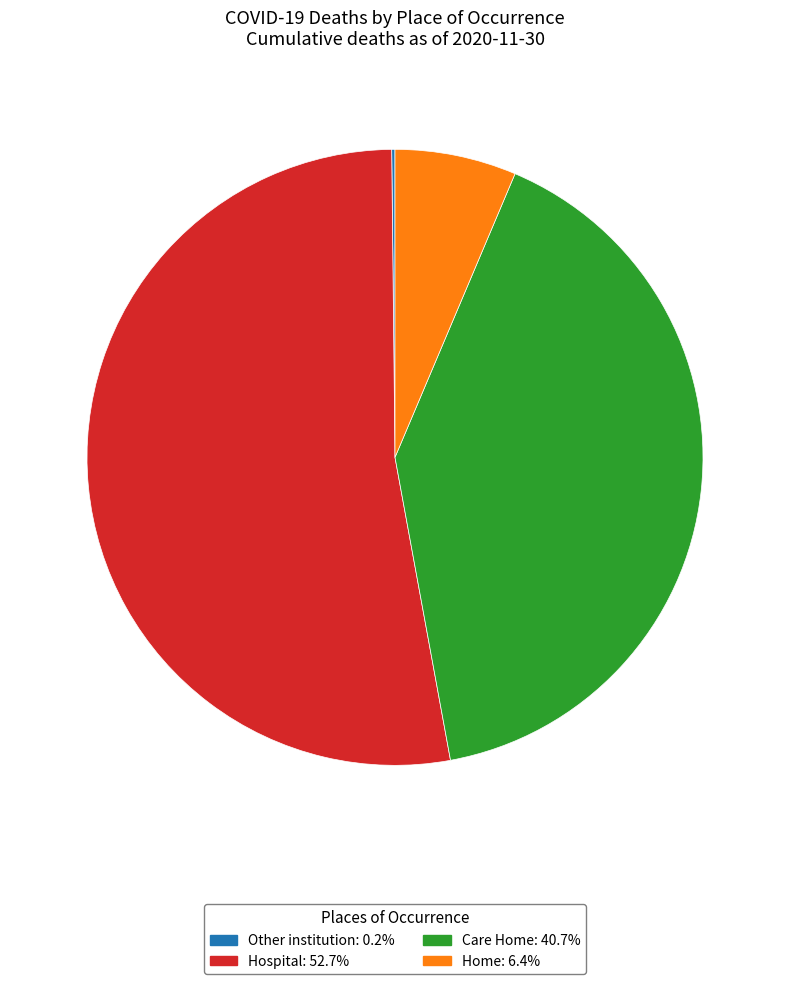

Is there any slice that represents more than half of the pie?

Yes